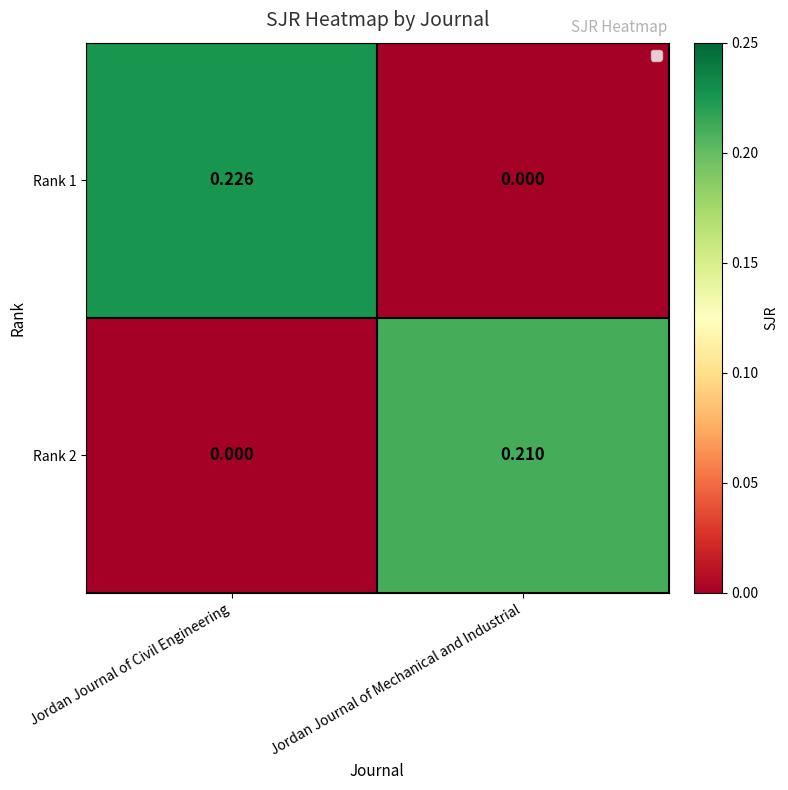

Which series has the largest total across all categories?

Rank 1